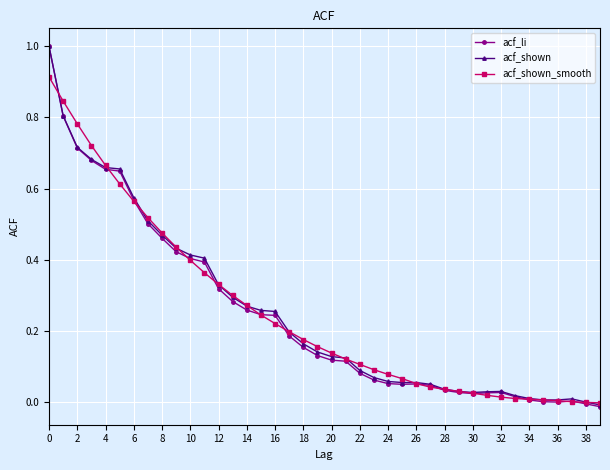

True or false: acf_li has more than 1 interior local peaks.

True